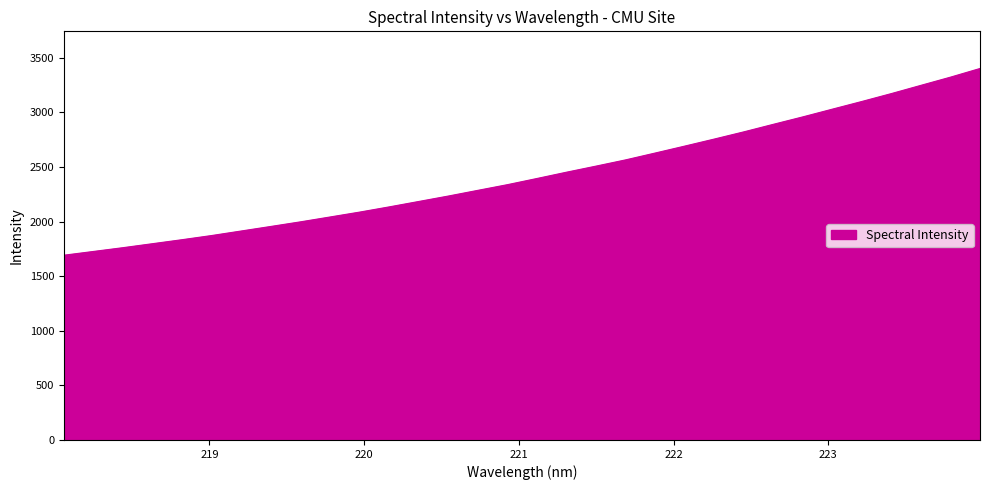

How many lines are shown in the chart?

1